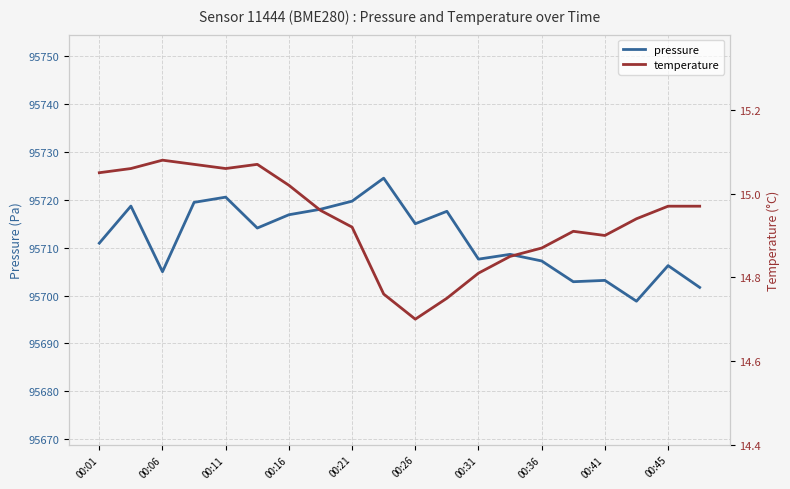

The value of pressure at 00:06 is 95705.0. True or false?

True